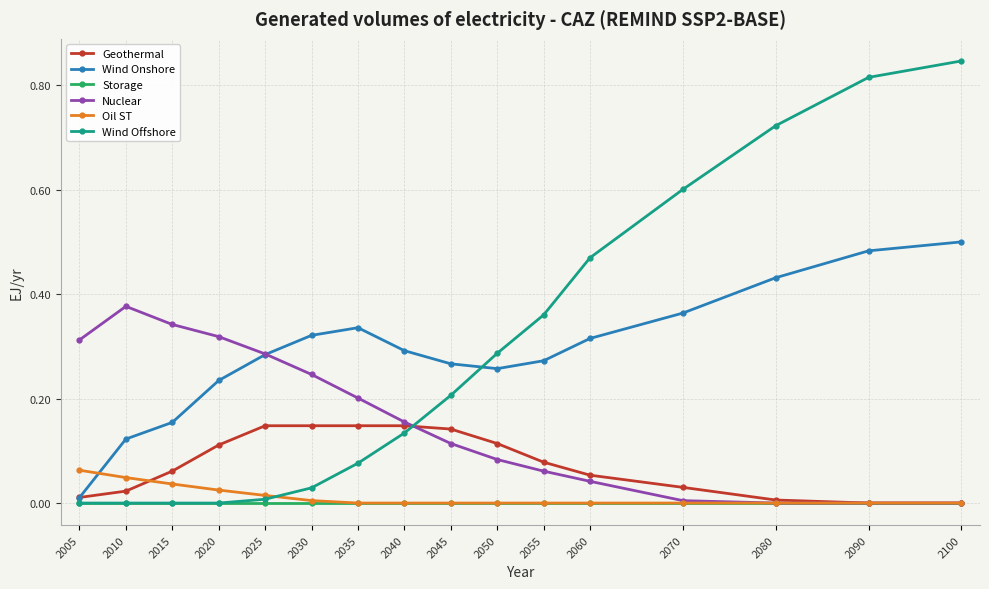

How many lines are shown in the chart?

6